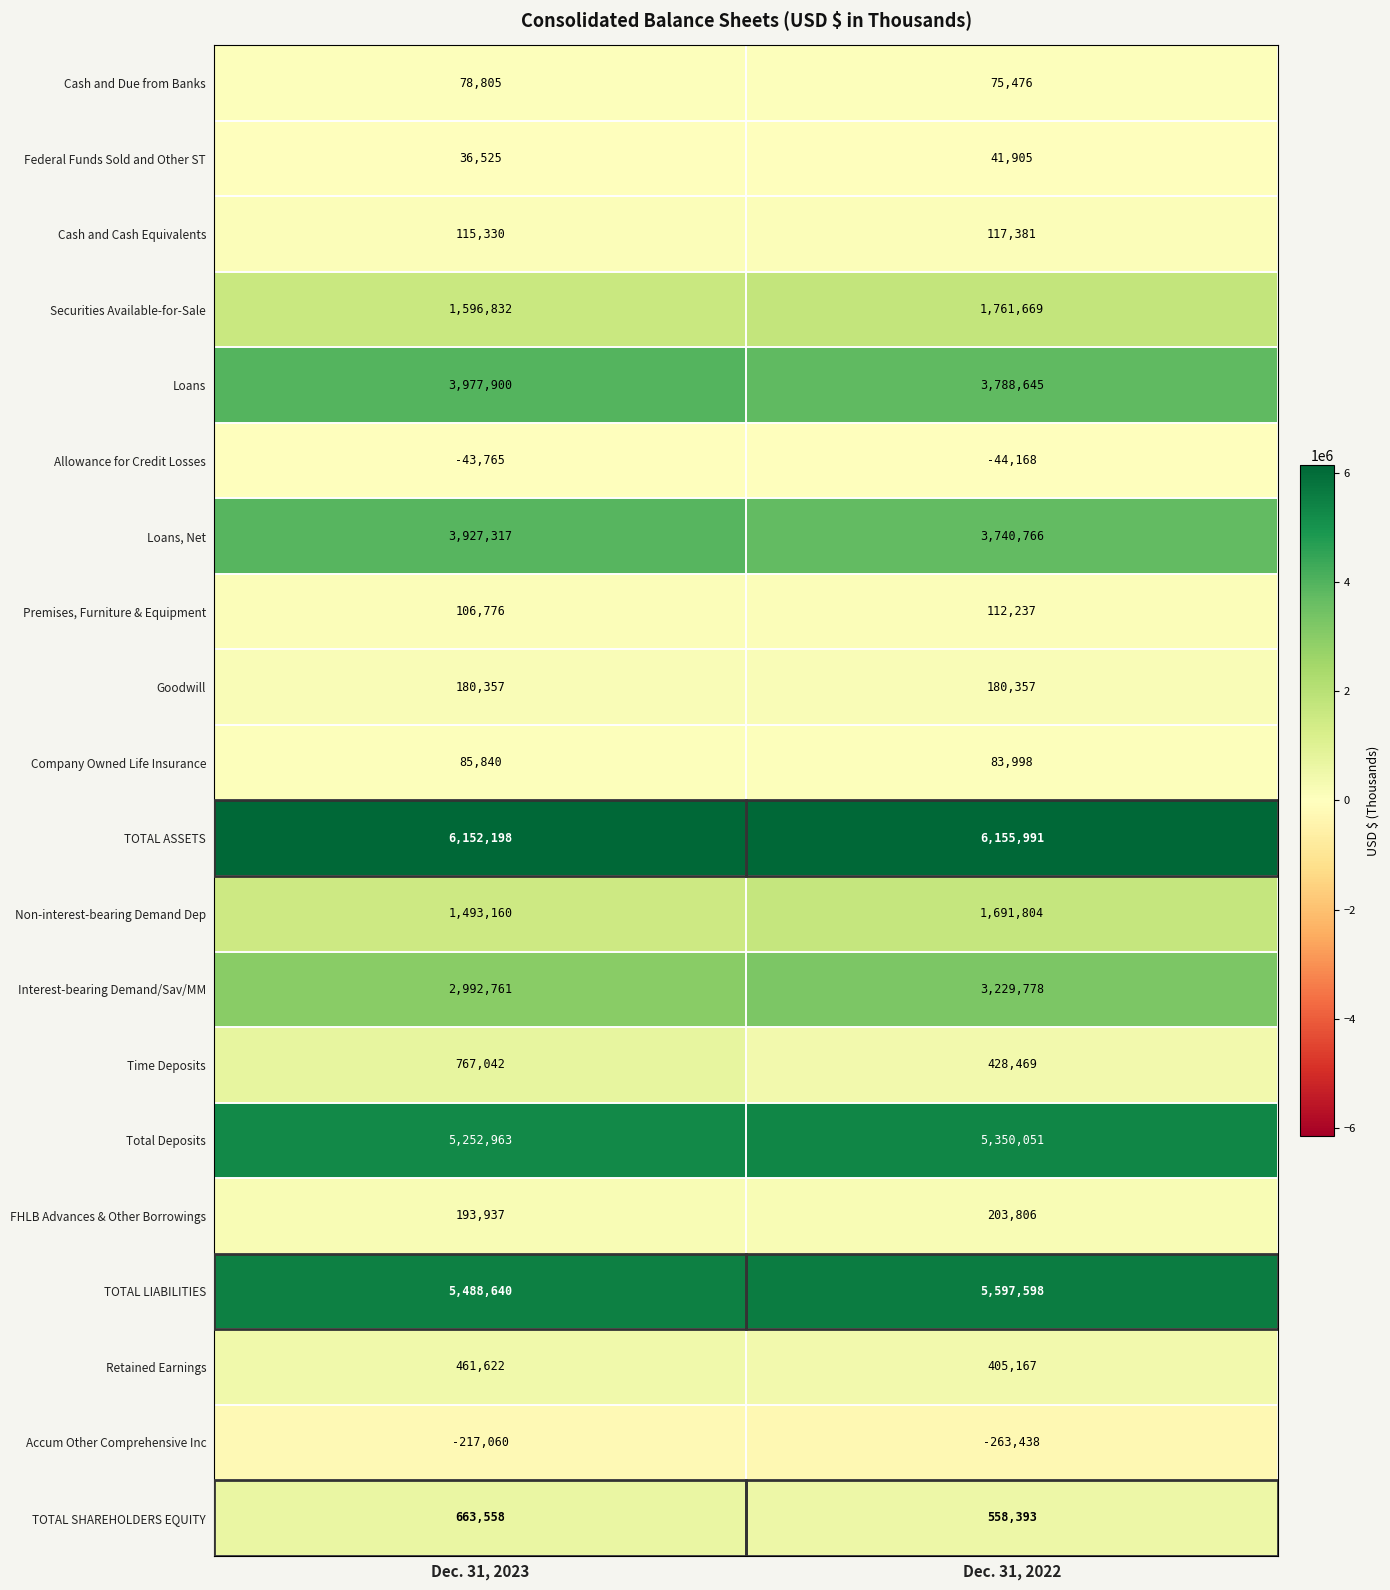

What is the difference between the maximum and minimum values in the Interest-bearing Demand/Sav/MM series?

237017